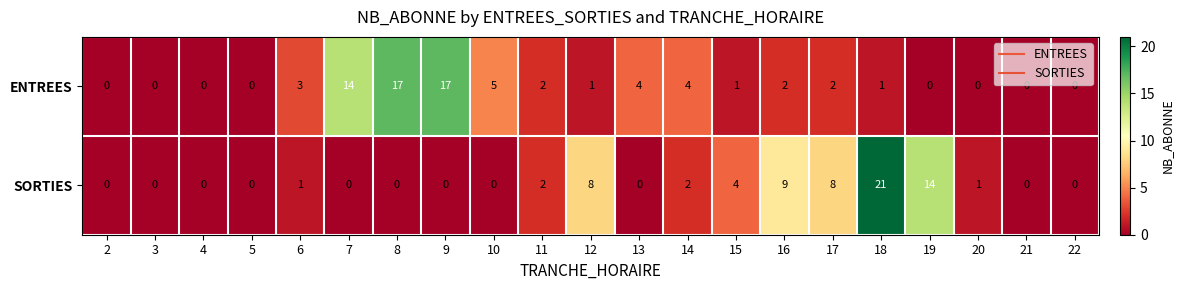

What is the difference between the maximum and minimum values in the ENTREES series?

17